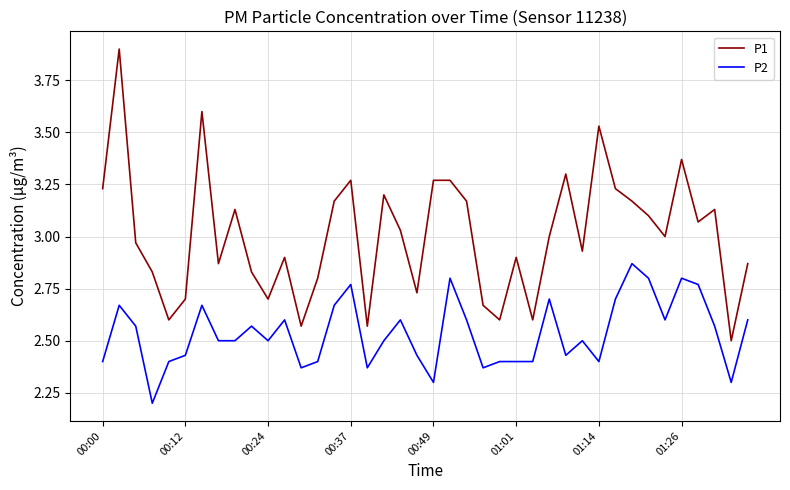

True or false: P1 and P2 cross at least once.

False